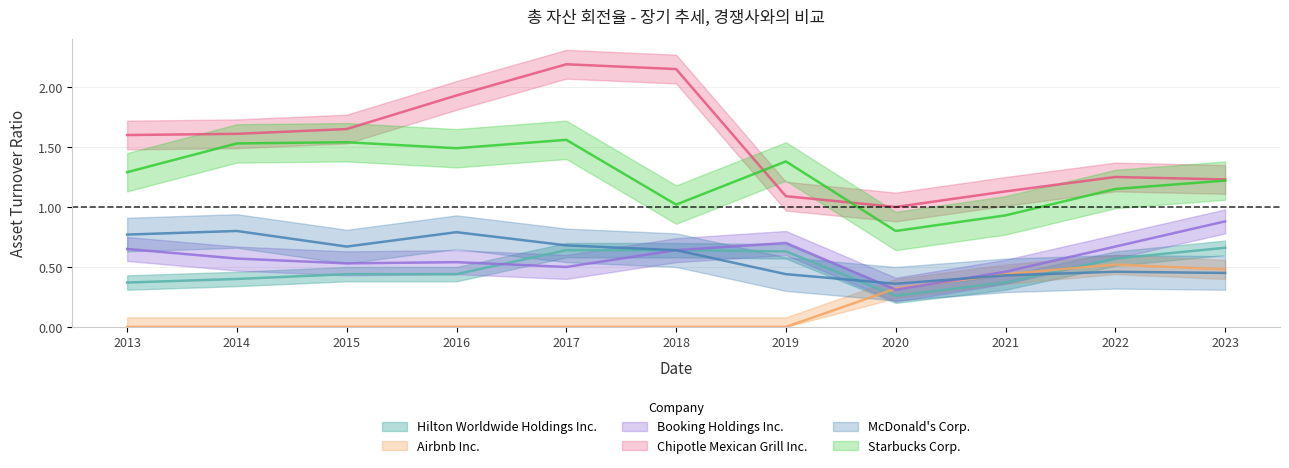

Where is the first local maximum for McDonald's Corp.?

2014